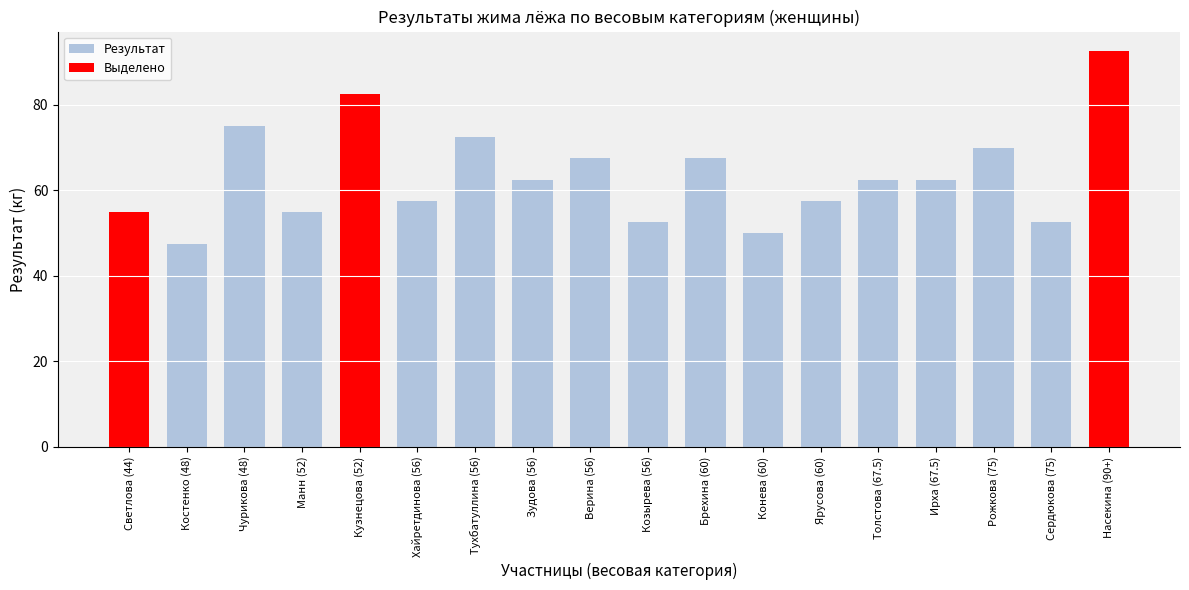

What is the change in value from Чурикова (48) to Конева (60)?

-25.0